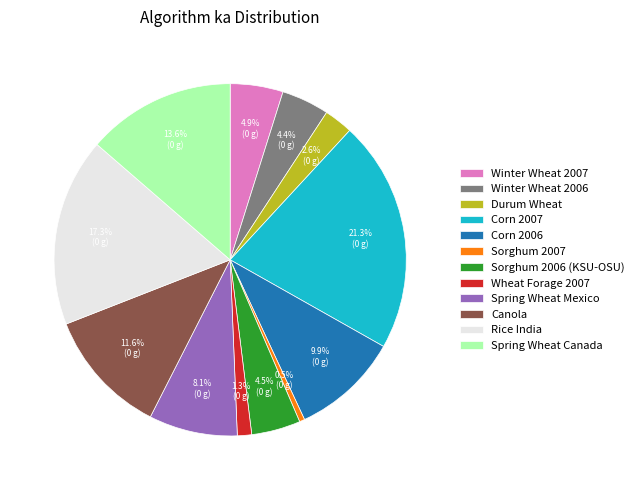

To the nearest percent, what portion does Spring Wheat Canada represent?

14%